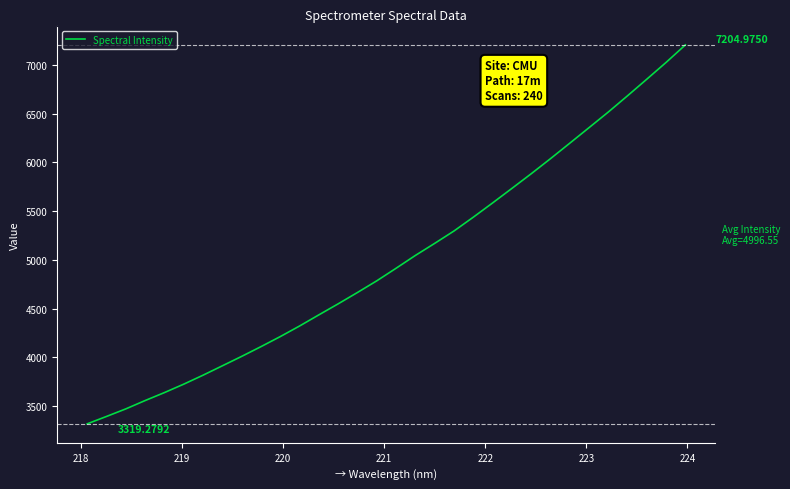

What is the greatest value displayed?

7205.0